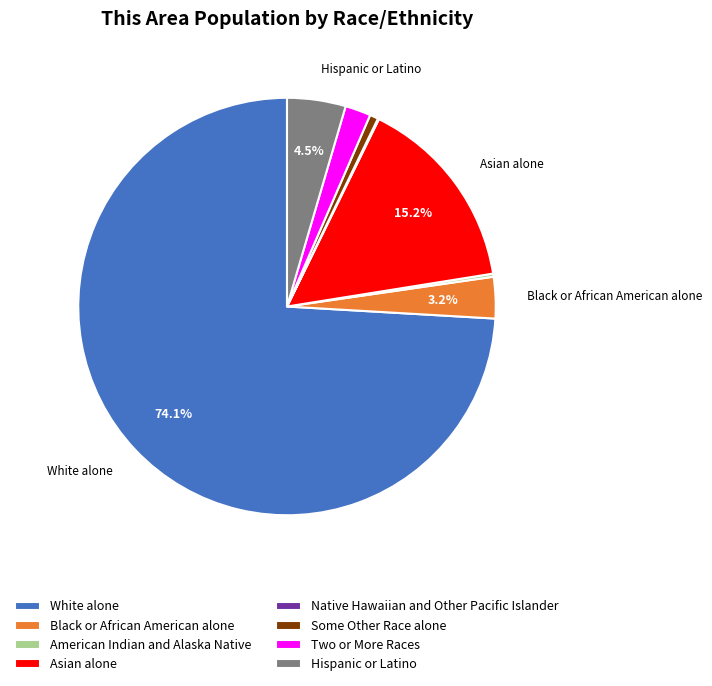

What portion of the pie excludes Hispanic or Latino?

95.5%